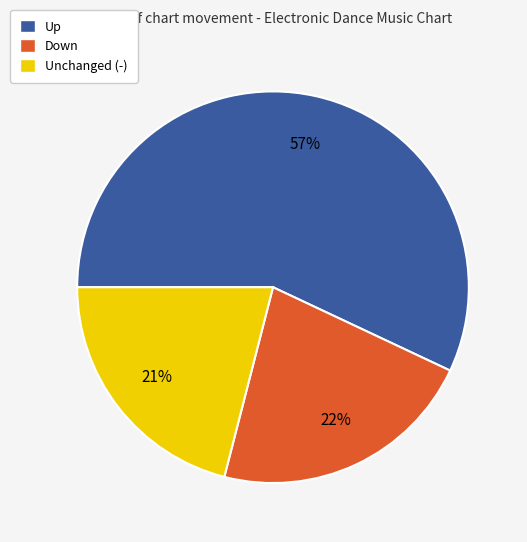

To the nearest percent, what is the combined percentage of Unchanged (-) and Up?

78%